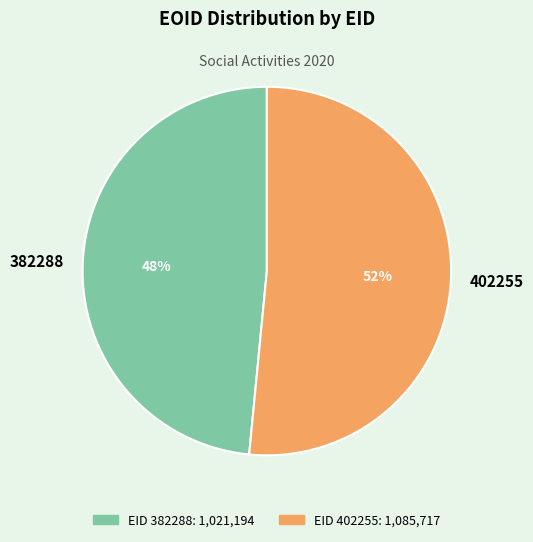

Rank the categories by value from lowest to highest.

382288, 402255